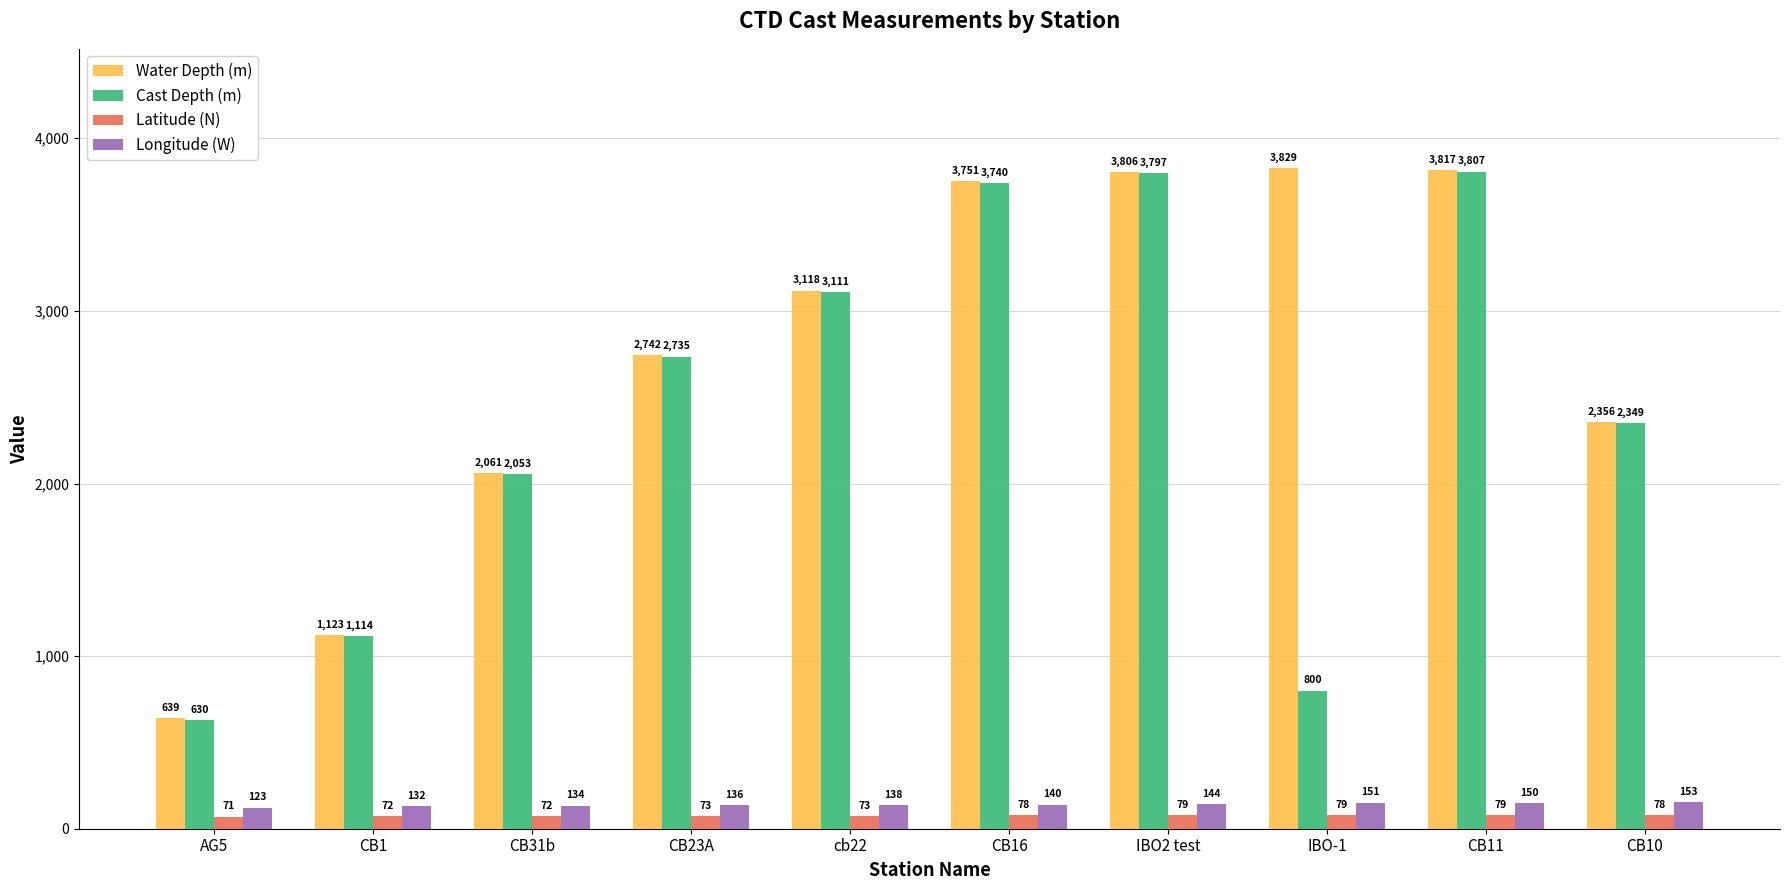

Is the value of Latitude (N) at IBO2 test greater than the value of Water Depth (m) at IBO-1?

No